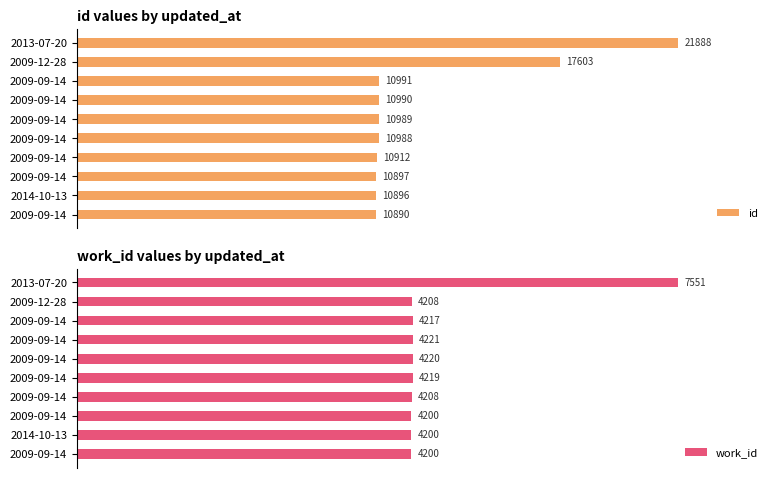

List the labels in order of id value, largest first.

2013-07-20, 2009-12-28, 2009-09-14, 2009-09-14, 2009-09-14, 2009-09-14, 2009-09-14, 2009-09-14, 2014-10-13, 2009-09-14